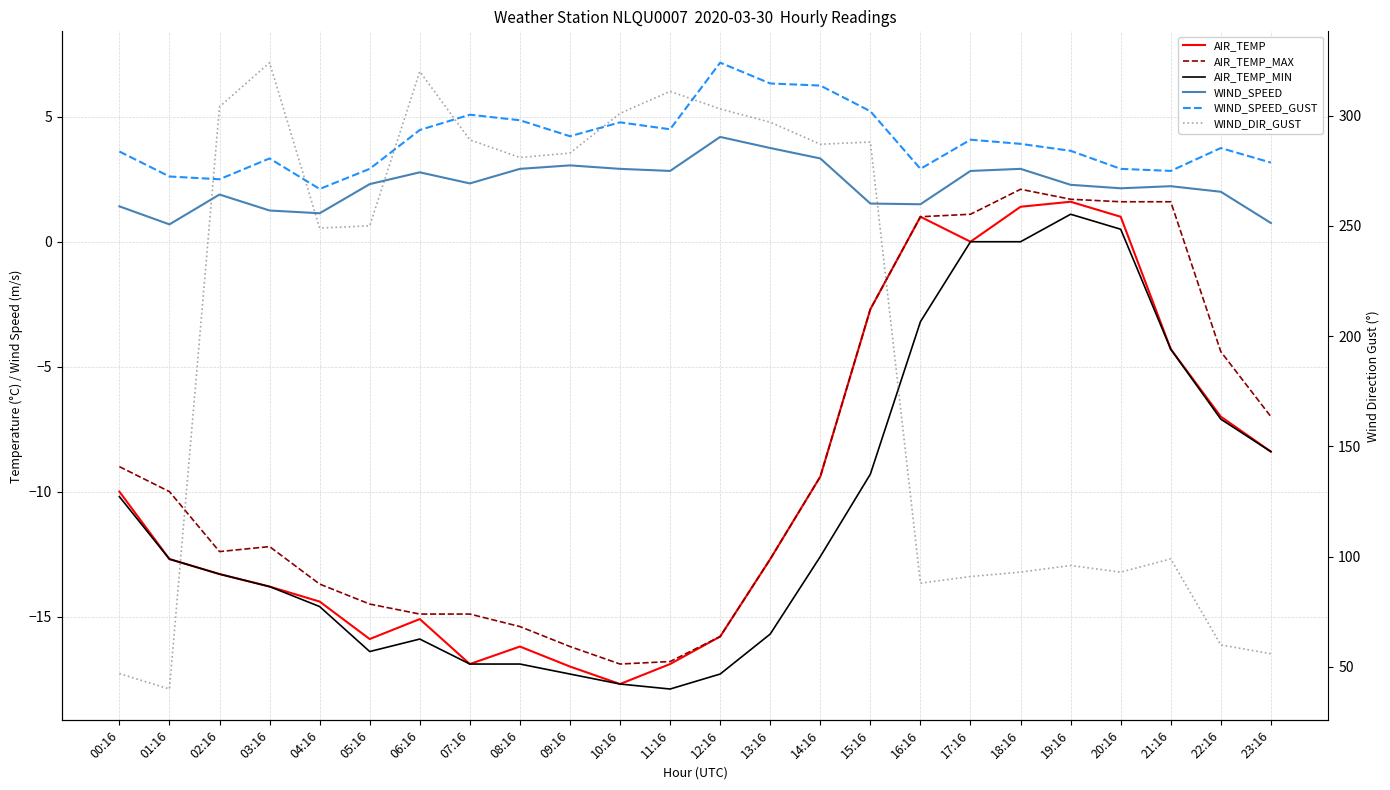

At which category does AIR_TEMP reach its first local valley?

05:16